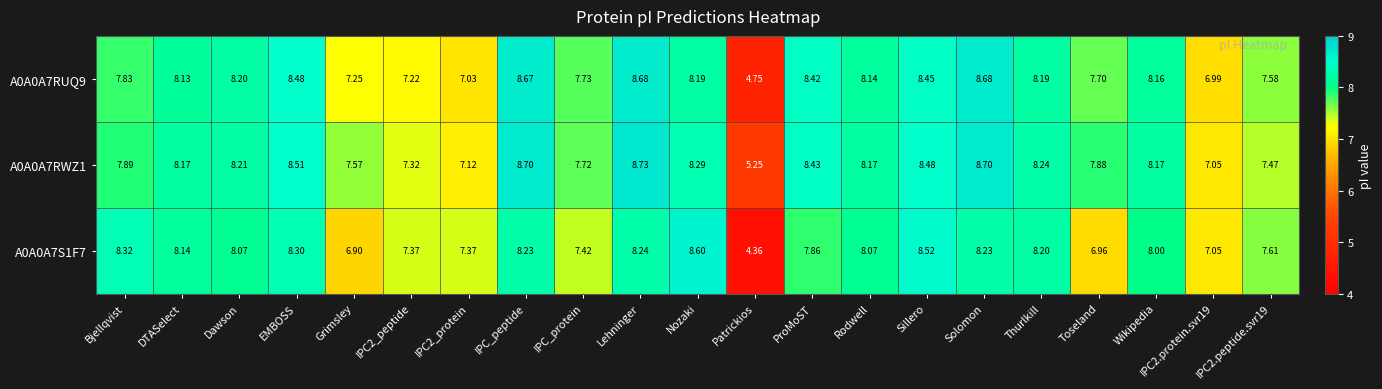

Which category has the highest value across all series?

Lehninger